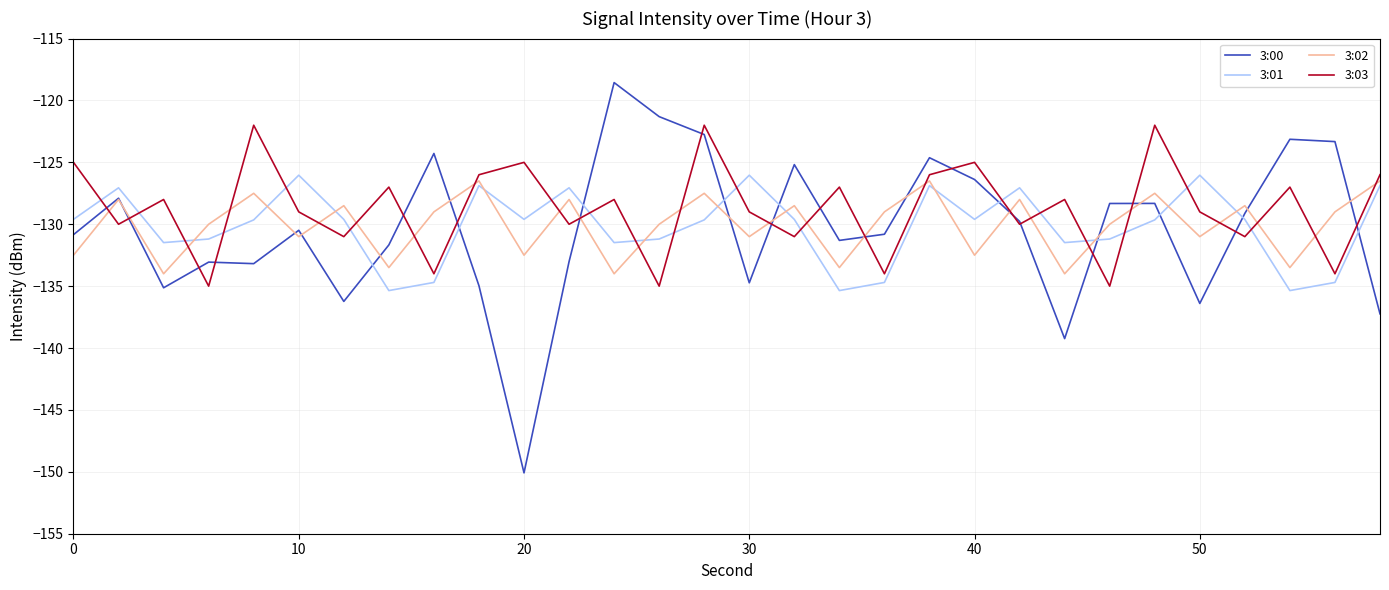

Which series has the largest range (max minus min)?

3:00